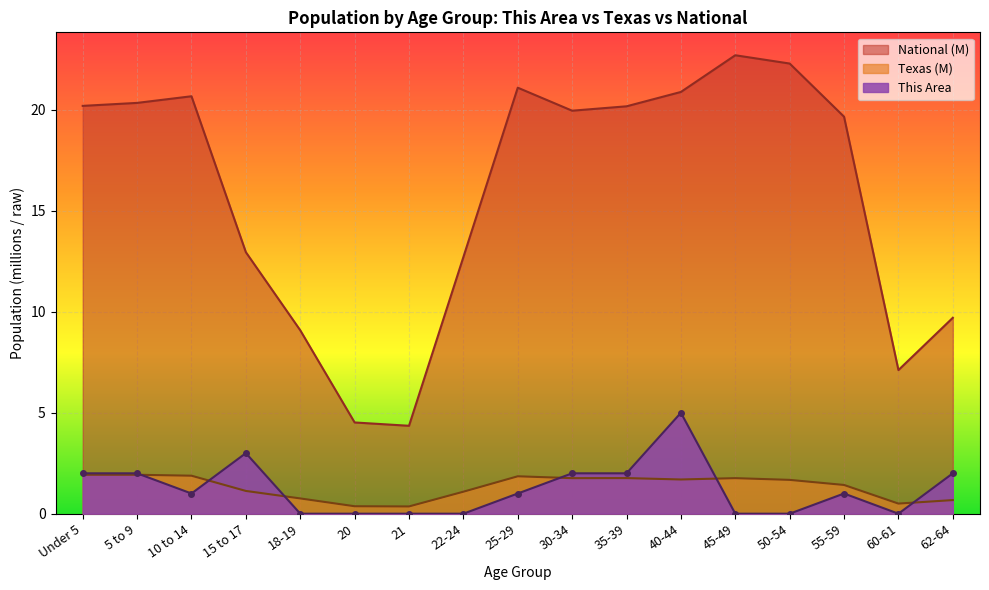

Which label corresponds to the largest value in the chart?

45-49